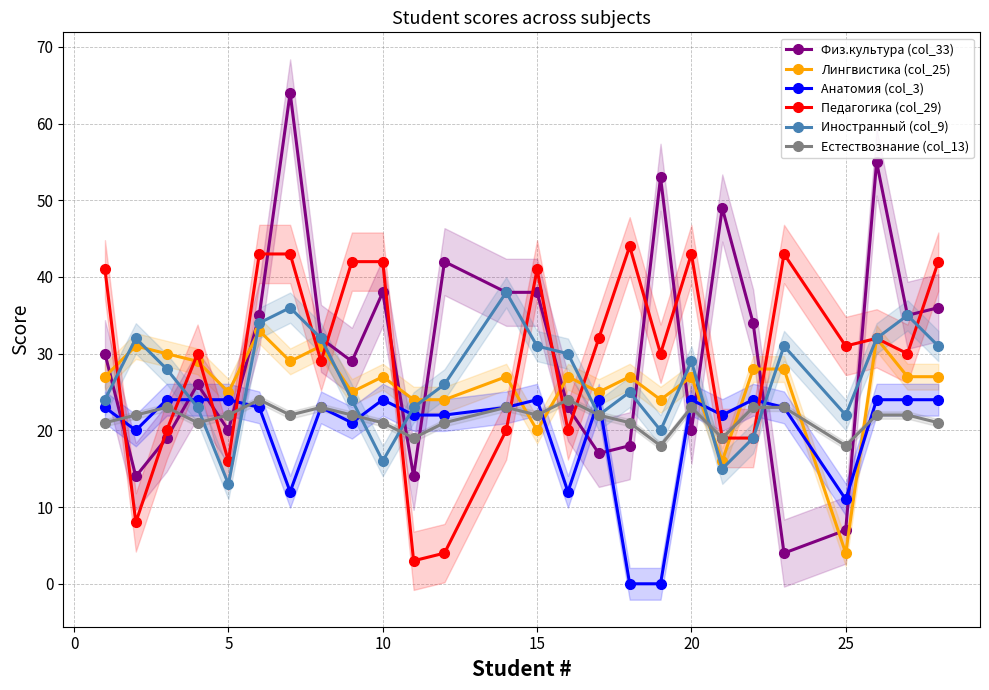

Reading left to right, what are all the values shown in this chart?

Физ.культура (col_33): 30	14	19	26	20	35	64	32	29	38	14	42	38	38	23	17	18	53	20	49	34	4	7	55	35	36
Лингвистика (col_25): 27	31	30	29	25	33	29	31	25	27	24	24	27	20	27	25	27	24	27	16	28	28	4	32	27	27
Анатомия (col_3): 23	20	24	24	24	23	12	23	21	24	22	22	23	24	12	24	0	0	24	22	24	23	11	24	24	24
Педагогика (col_29): 41	8	20	30	16	43	43	29	42	42	3	4	20	41	20	32	44	30	43	19	19	43	31	32	30	42
Иностранный (col_9): 24	32	28	23	13	34	36	32	24	16	23	26	38	31	30	22	25	20	29	15	19	31	22	32	35	31
Естествознание (col_13): 21	22	23	21	22	24	22	23	22	21	19	21	23	22	24	22	21	18	23	19	23	23	18	22	22	21